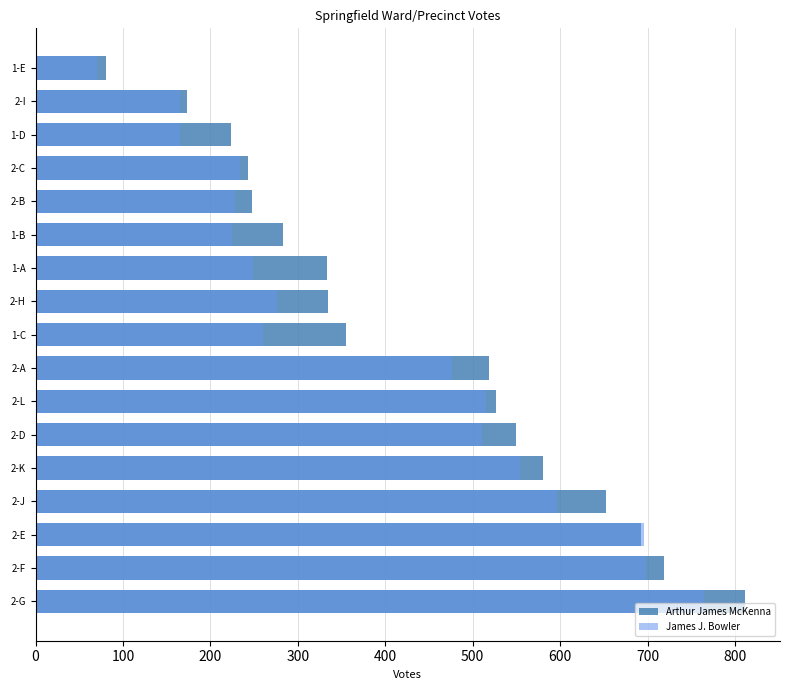

What is the highest value of the Arthur James McKenna series?

811